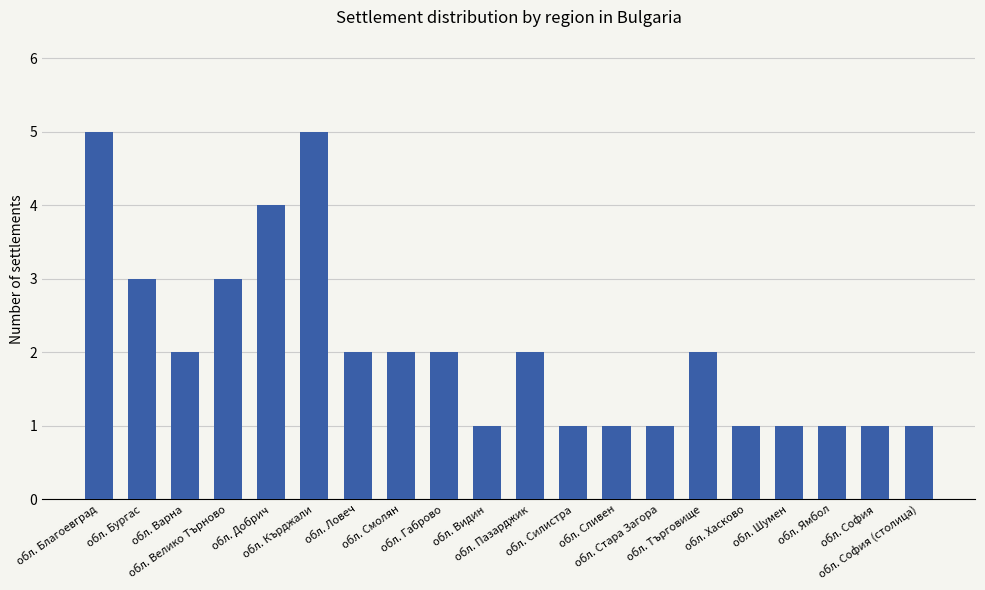

What is the value of the 16th bar from the left?

1